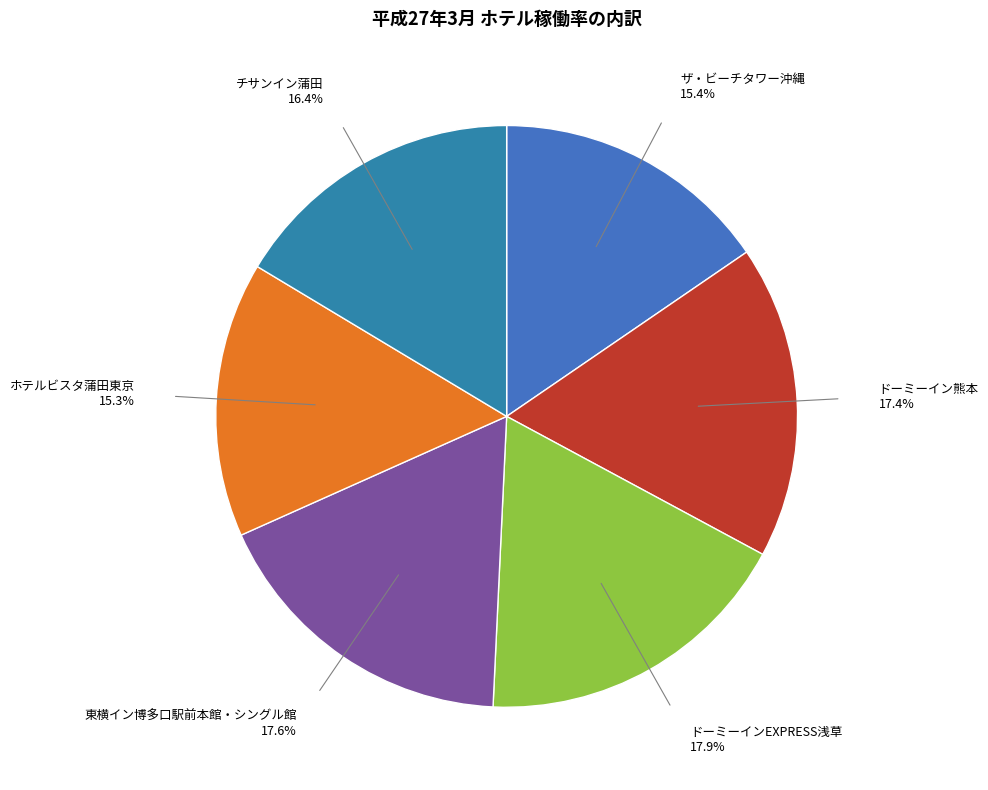

To the nearest percent, what percentage of the pie is ザ・ビーチタワー沖縄?

15%